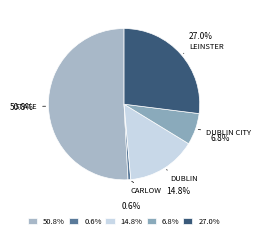

Combined, do 50.8% and 14.8% account for over 50%?

Yes